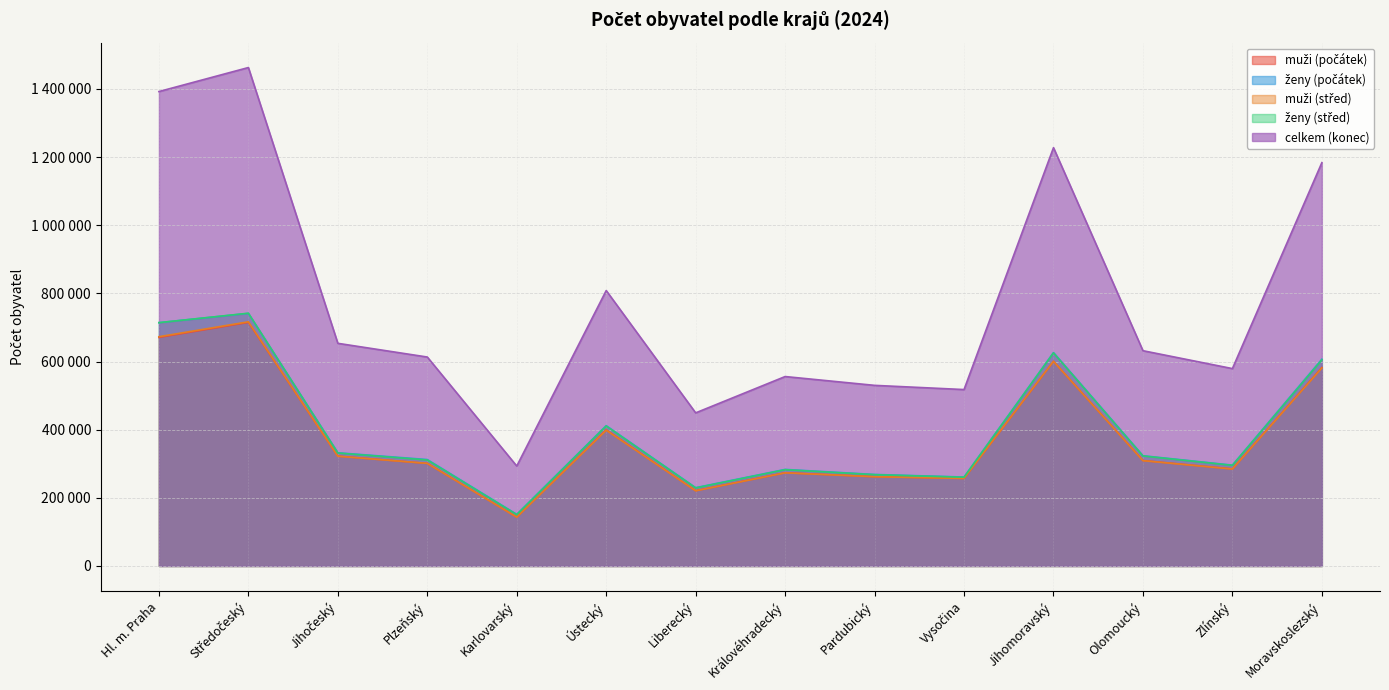

What is the lowest value of the muži (počátek) series?

143579